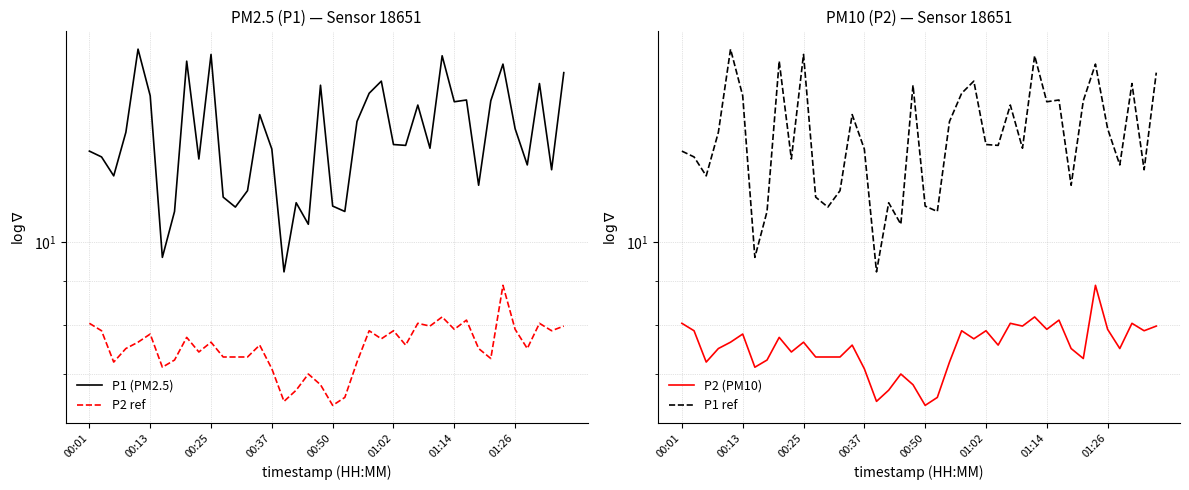

What is the spread (max minus min) of values at 36?

4.8